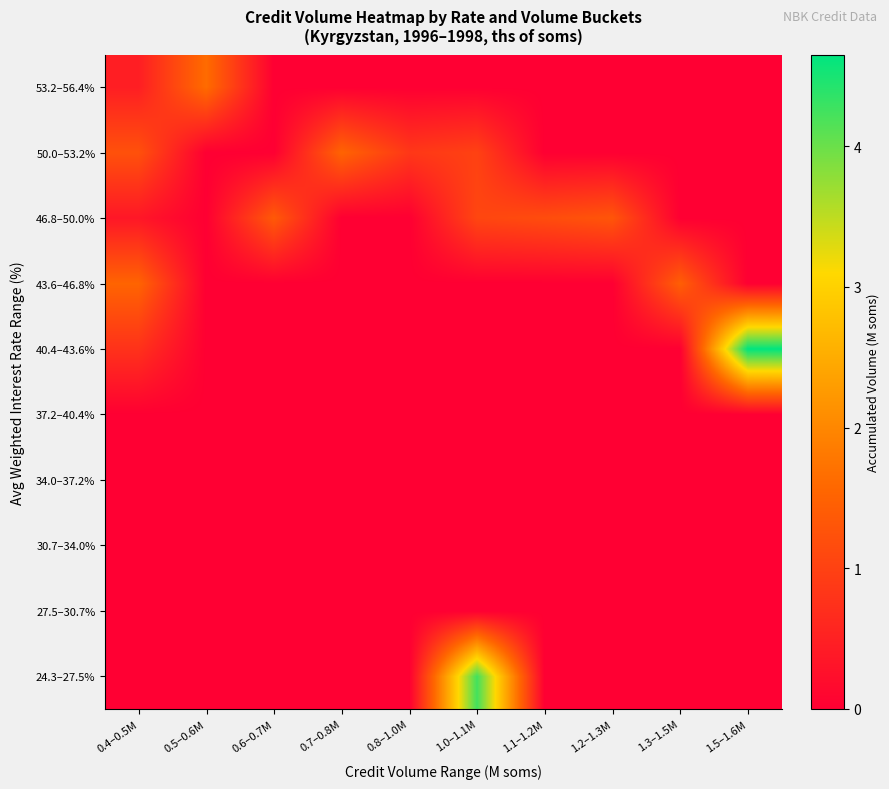

What is the difference between the highest and lowest values at 0.7–0.8M?

1.5